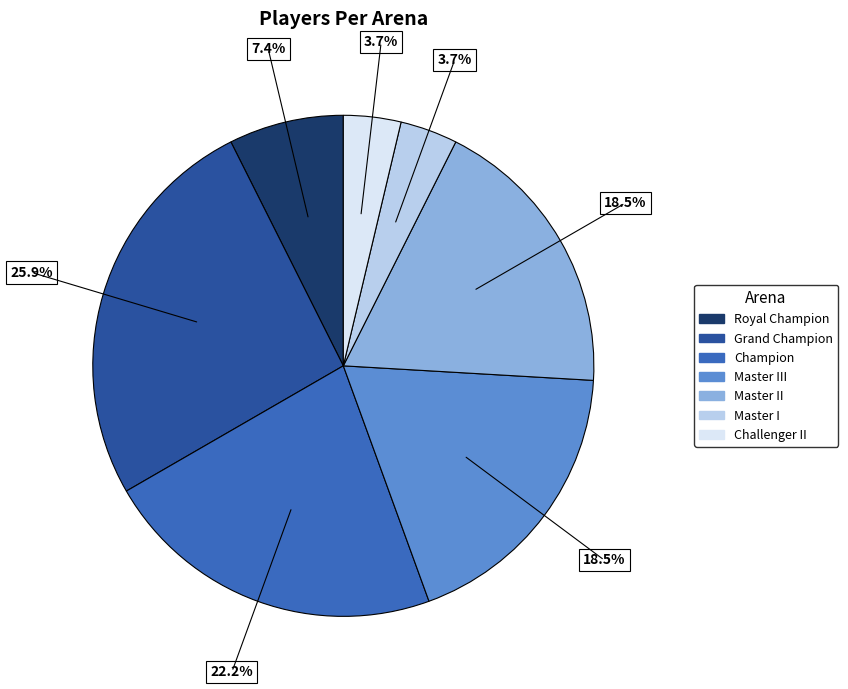

Is there a majority slice in this chart?

No